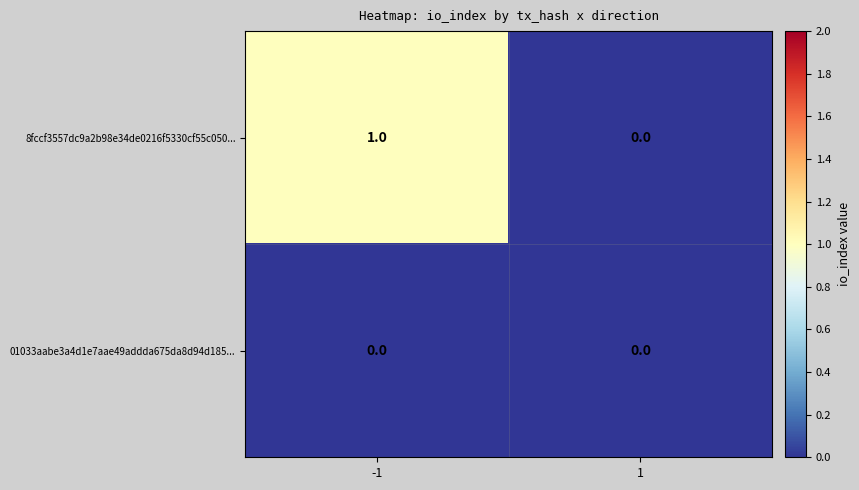

Which series has the widest spread of values?

8fccf3557dc9a2b98e34de0216f5330cf55c050...